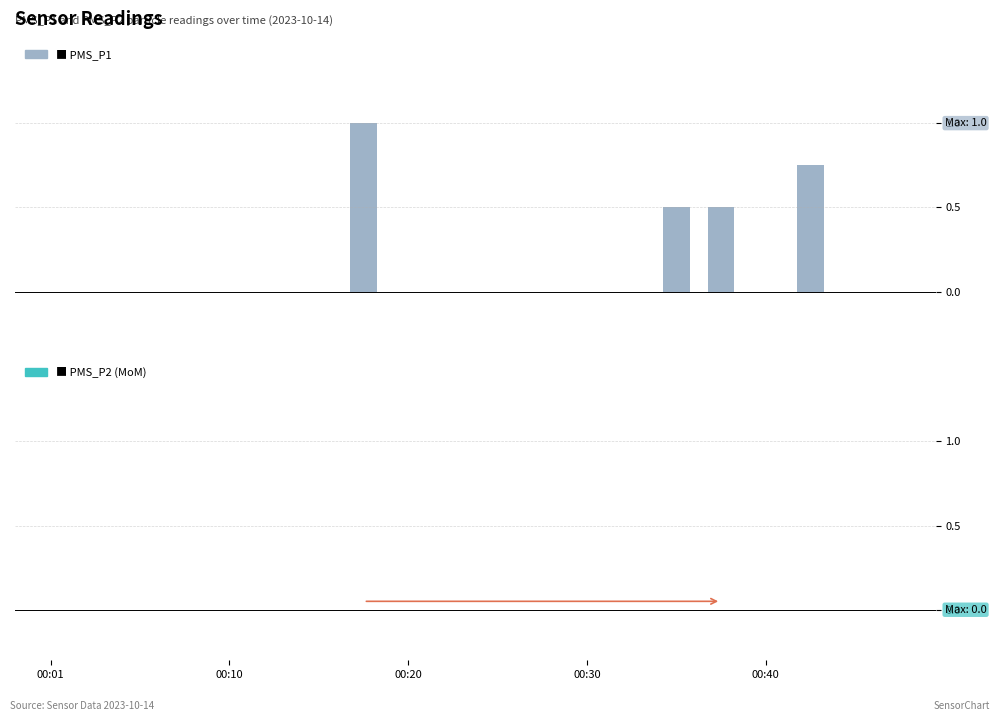

What is the sum of all values?

2.8